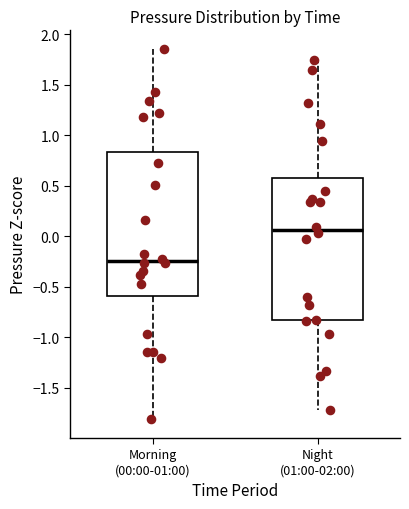

Which box has the highest median line?

Night (01:00-02:00)